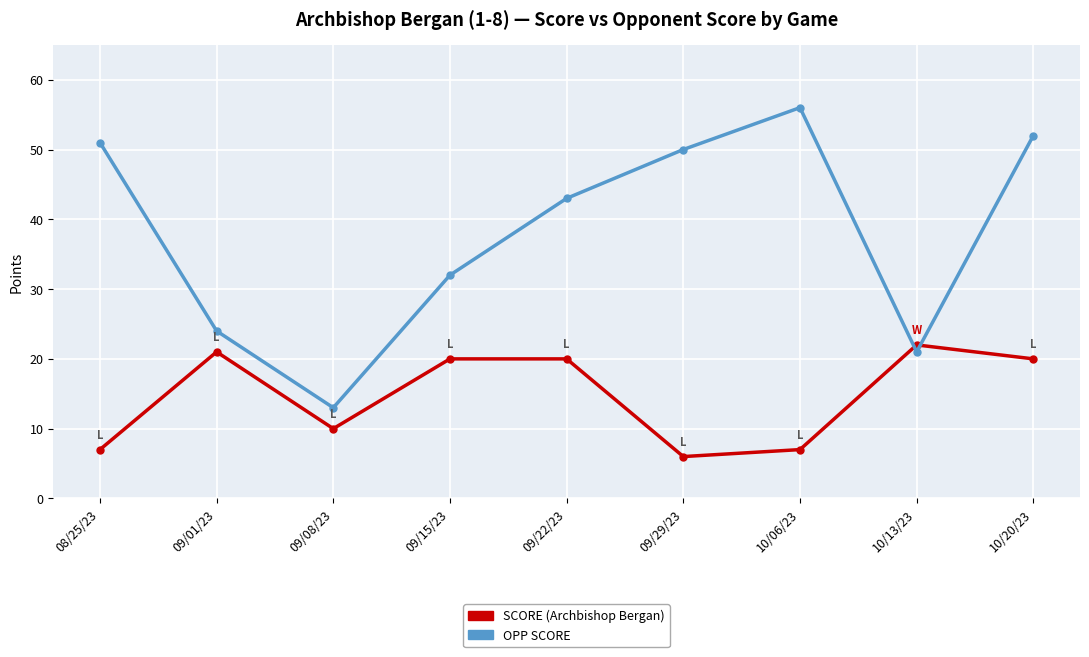

What is the difference between the SCORE (Archbishop Bergan) values at 08/25/23 and 09/22/23?

13